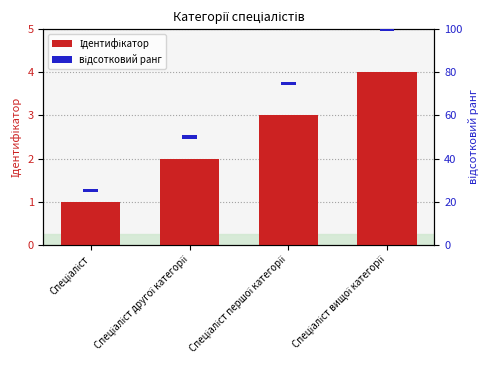

Between Спеціаліст and Спеціаліст вищої категорії, which series saw the biggest shift?

Ідентифікатор